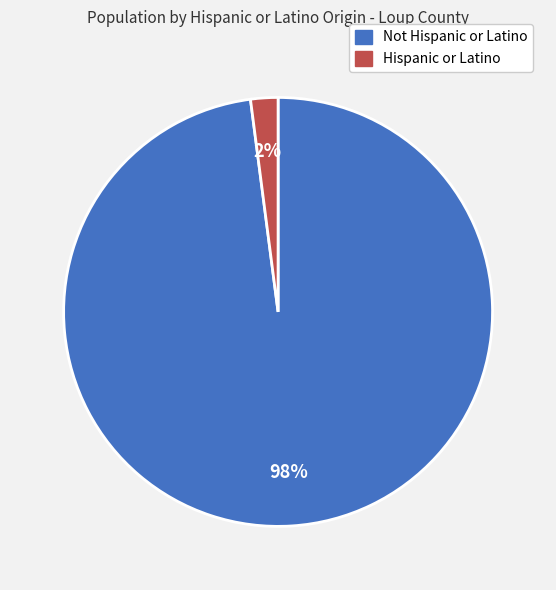

Do Hispanic or Latino and Not Hispanic or Latino together represent more than half of the pie?

Yes